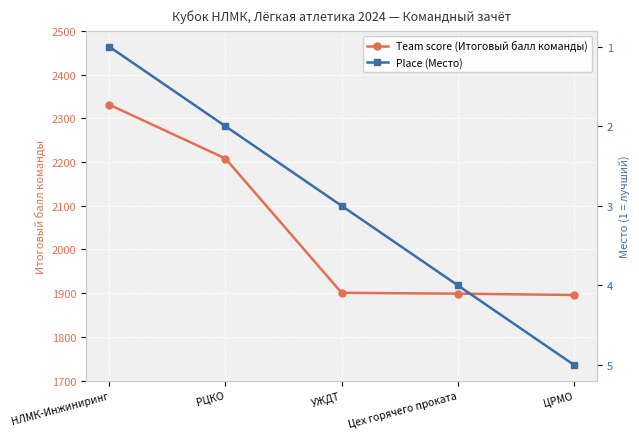

What position from the right is УЖДТ?

3